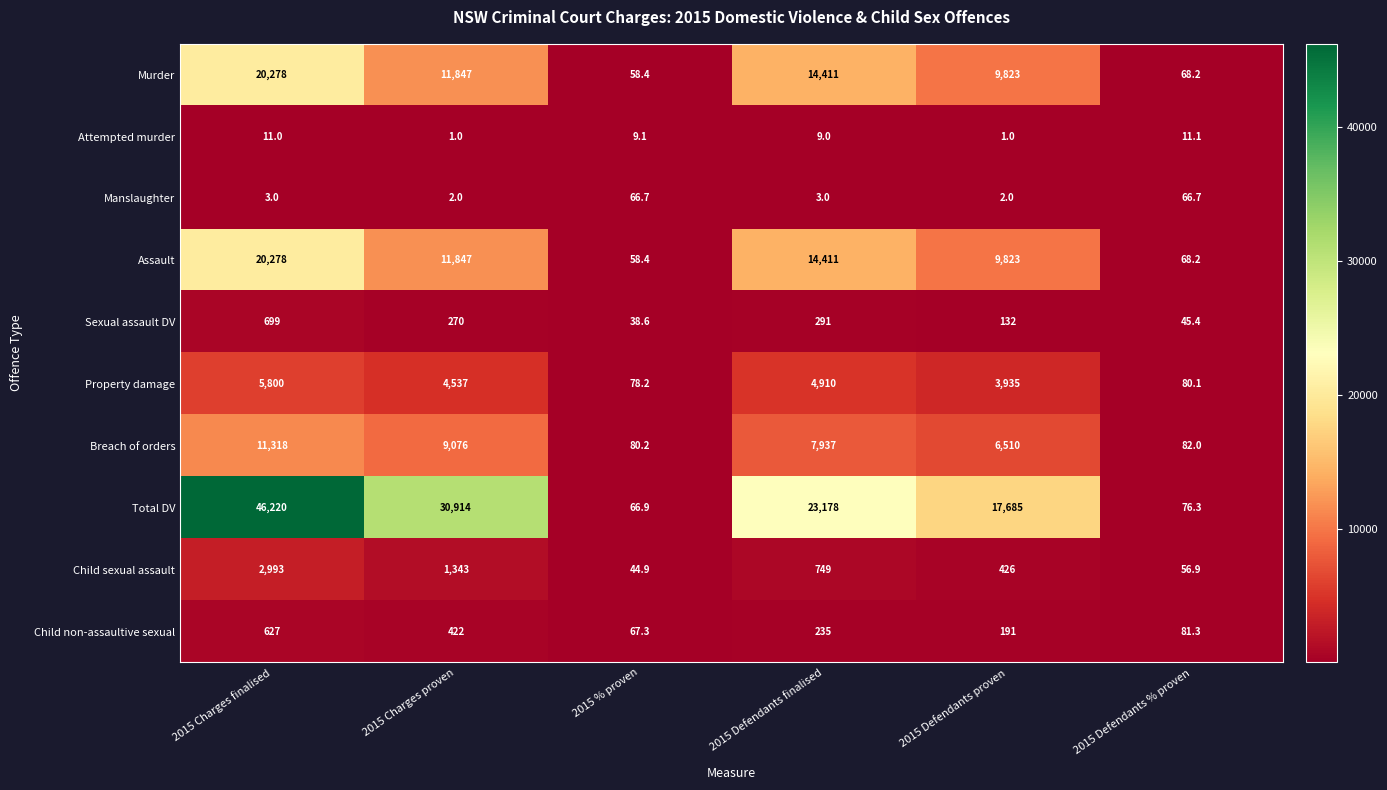

The value of Child non-assaultive sexual at 2015 Defendants % proven is 81.3. True or false?

True